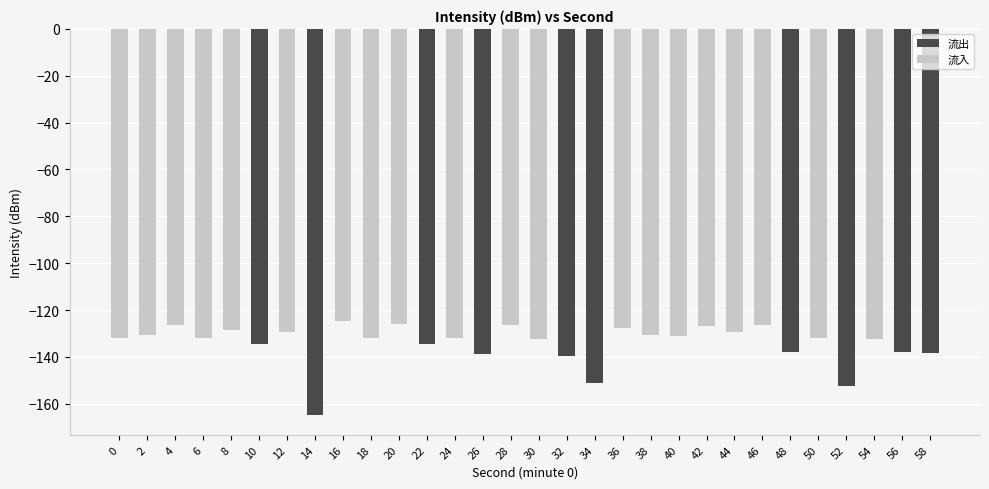

What is the spread (max minus min) of values at 52?

152.6